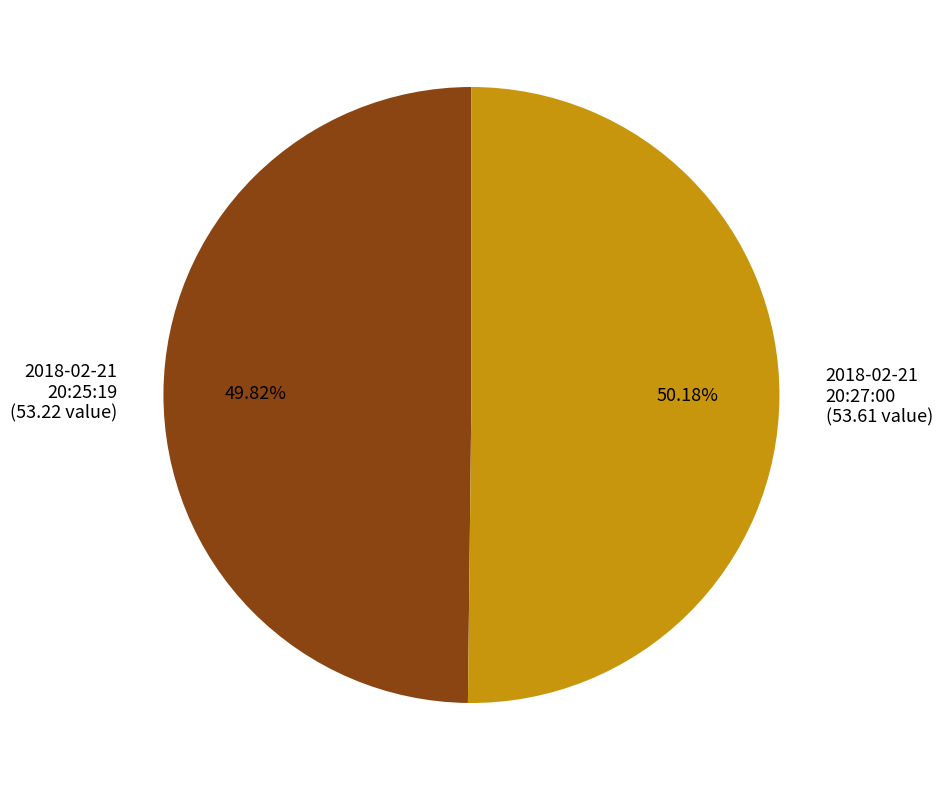

Is there any slice that represents more than half of the pie?

Yes